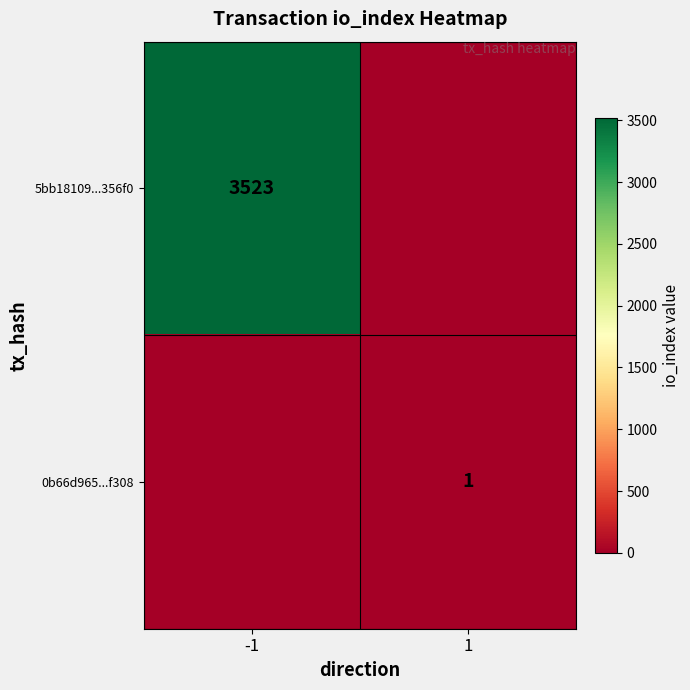

Is it true that 5bb18109...356f0 equals 3523 at -1?

True